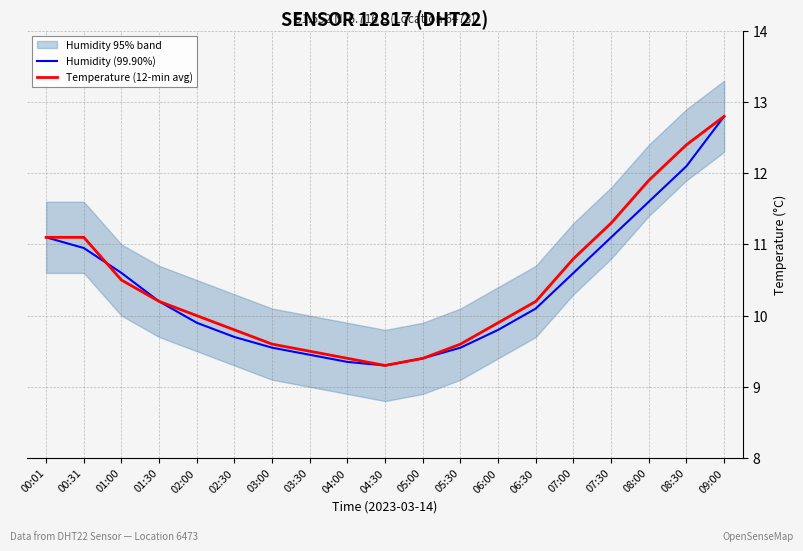

Is it true that Temperature (12-min avg) equals 9.3 at 04:30?

True